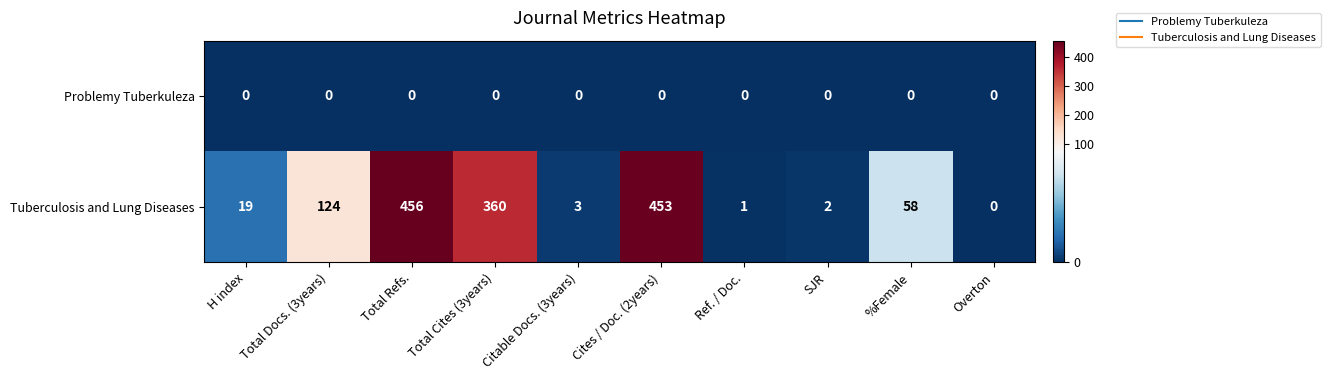

Which series has the largest total across all categories?

Tuberculosis and Lung Diseases